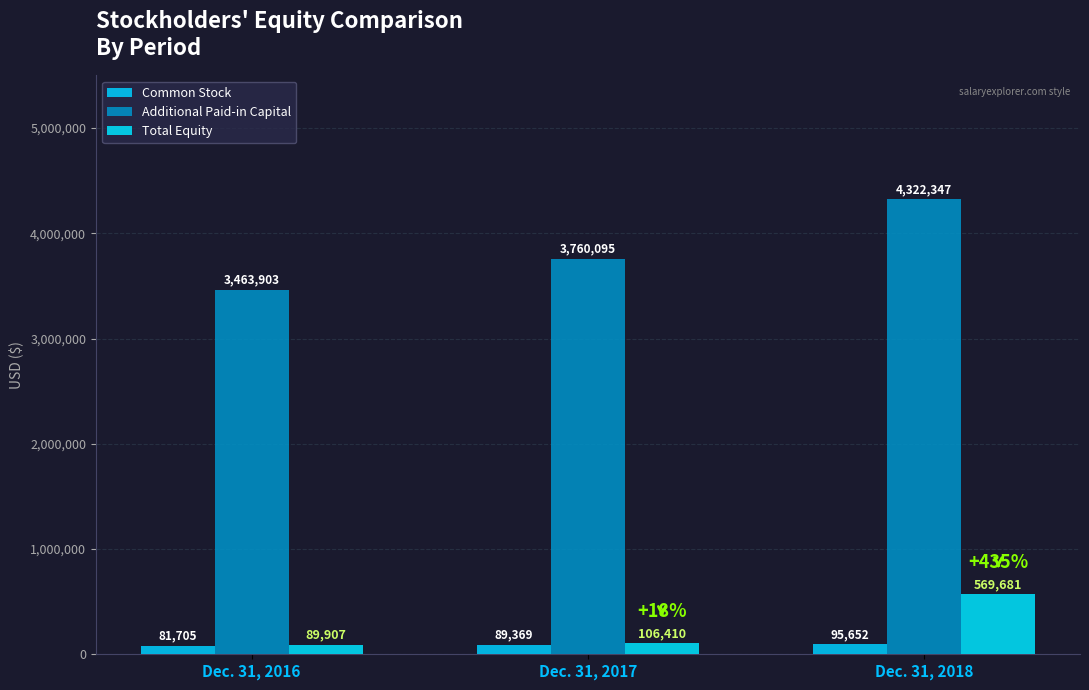

Which series changed the most between Dec. 31, 2017 and Dec. 31, 2018?

Additional Paid-in Capital